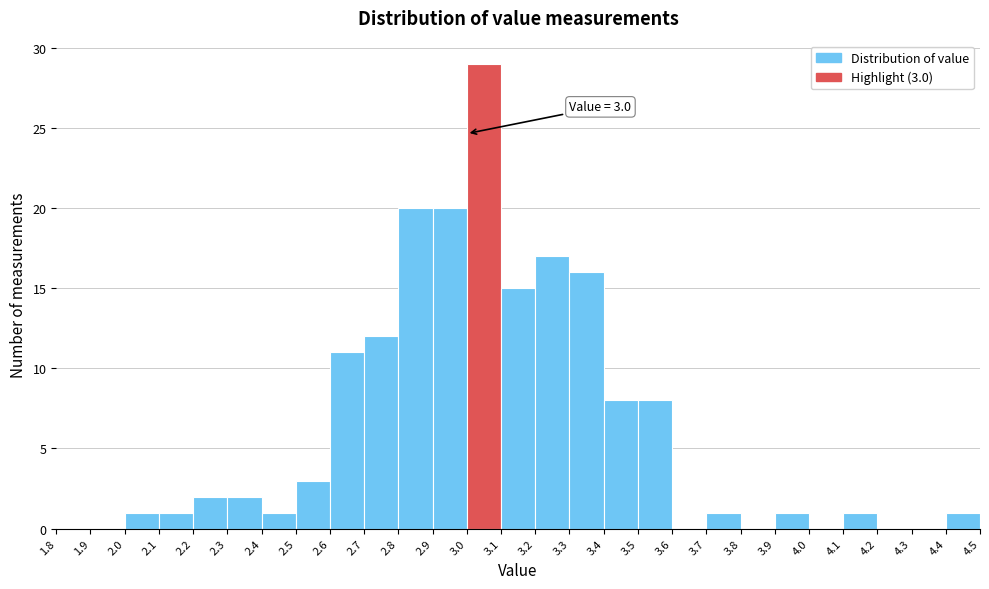

Over which range of the x-axis is the bar tallest?

3.0 to 3.1